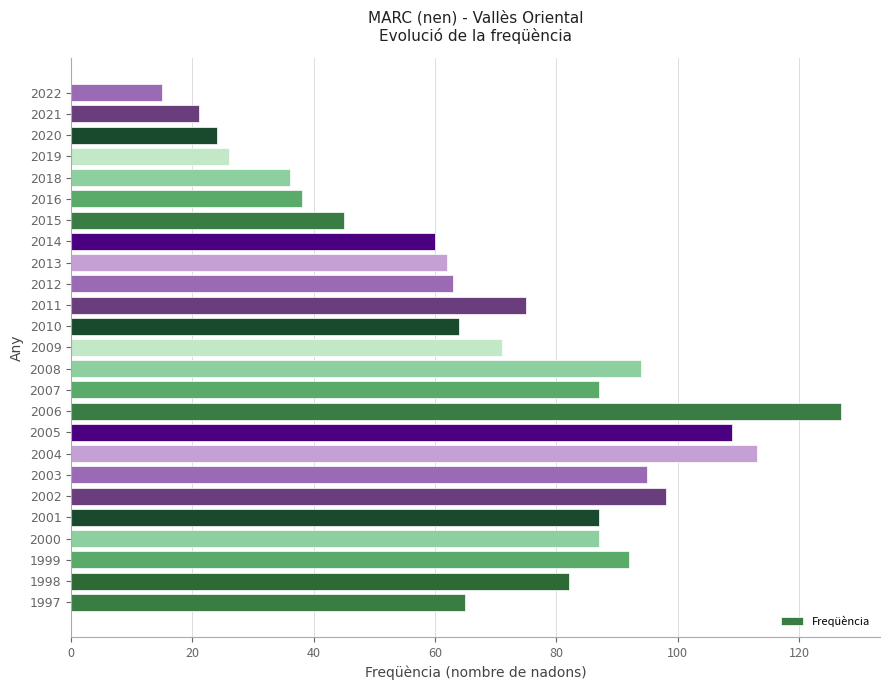

How many bars are there in total?

25